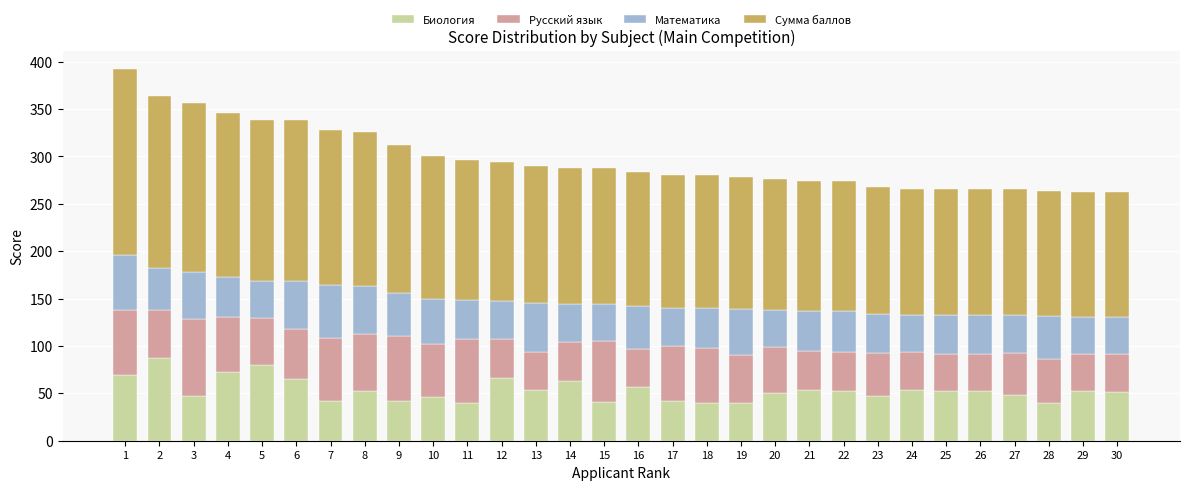

What is the difference between the second highest and minimum values in the Биология series?

40